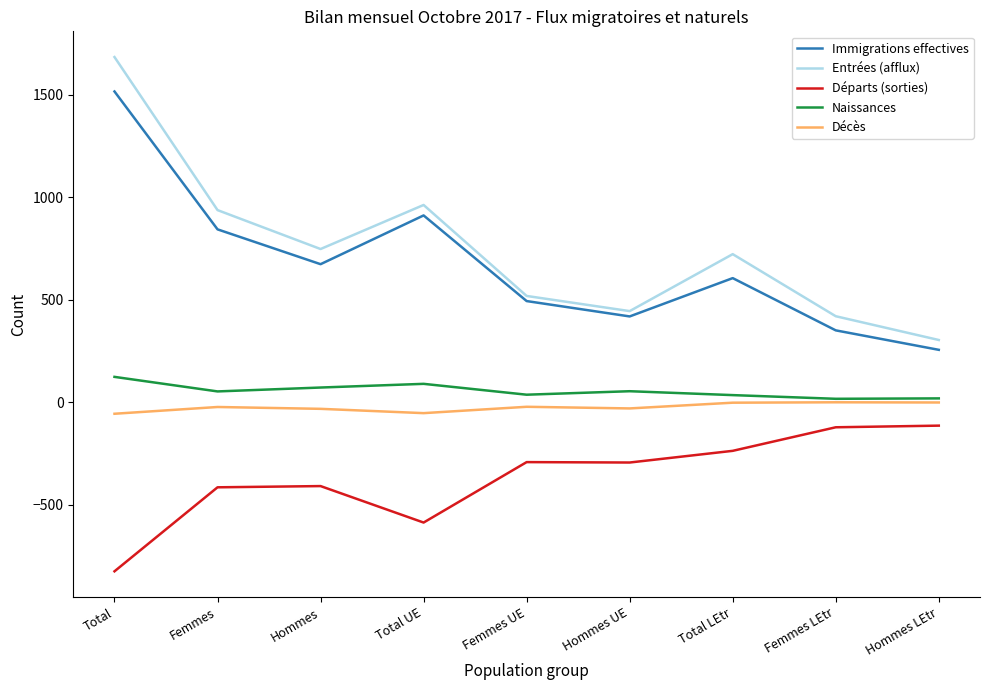

Is the value of Immigrations effectives at Hommes UE greater than the value of Départs (sorties) at Femmes LEtr?

Yes